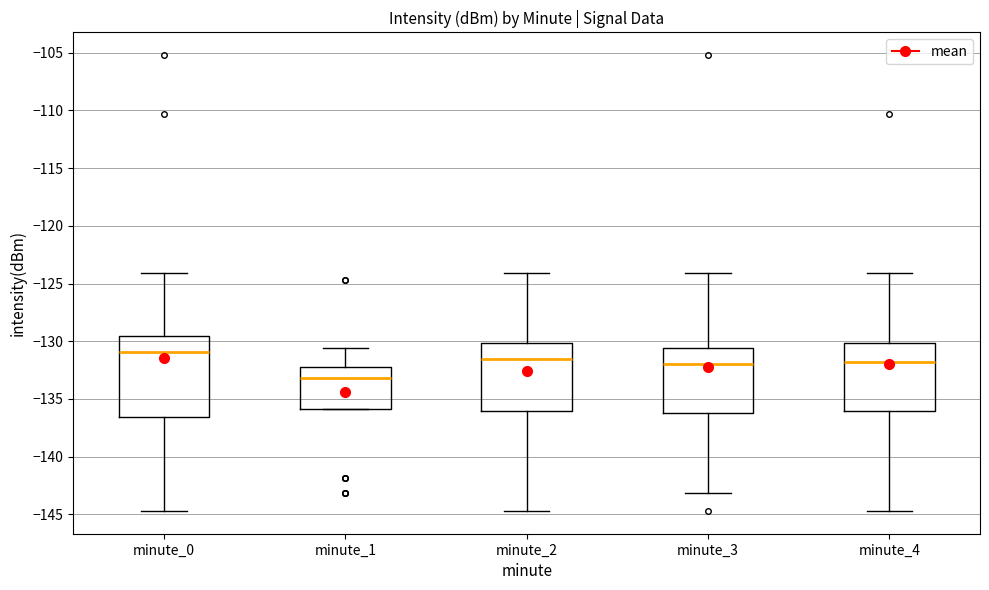

Where does the upper whisker of the box for minute_1 end on the y-axis? The values are not printed on the chart, so give them approximately, as read against the axis.

-130.5